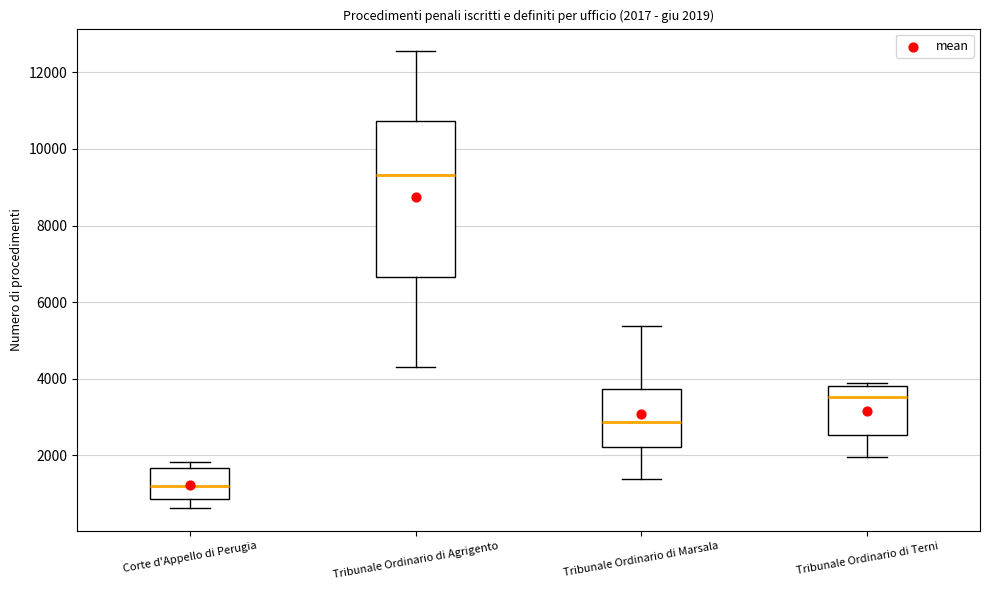

Which box has the lowest median line?

Corte d'Appello di Perugia